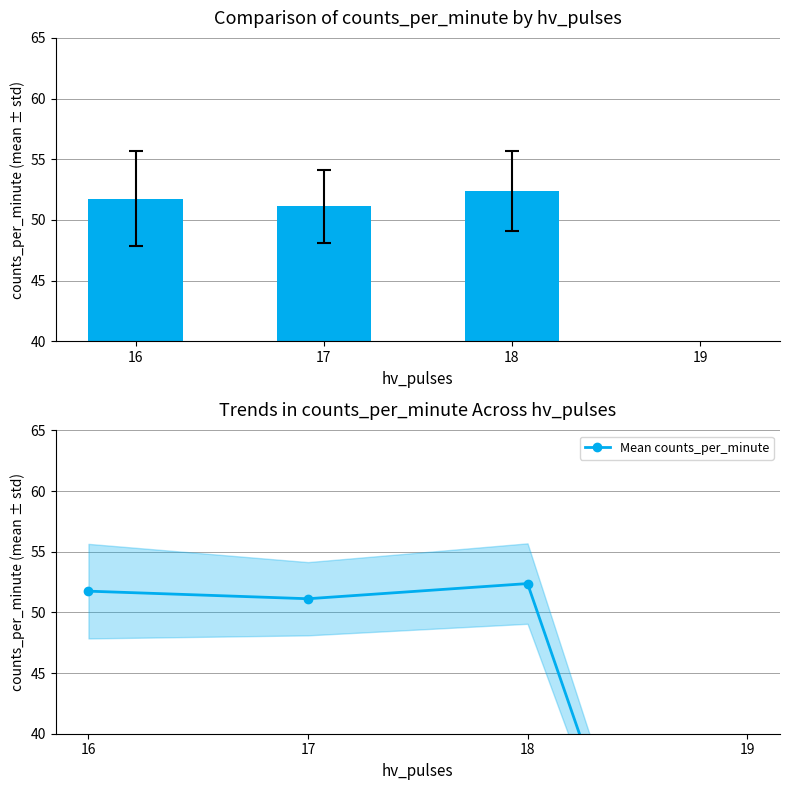

Reading right to left, extract all data points from this chart.

counts_per_minute: 19=0.0	18=52.4	17=51.1	16=51.8
Mean counts_per_minute: 19=0.0	18=52.4	17=51.1	16=51.8